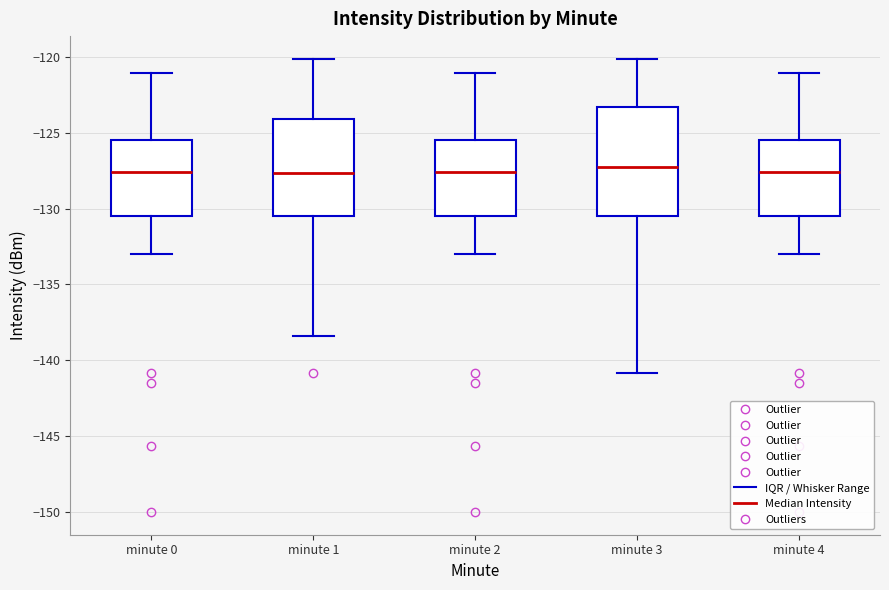

Reading left to right, read every box against the y-axis: the position of its median line, the range the box covers, and the ends of its whiskers. The values are not printed on the chart, so give them approximately, as read against the axis.

minute 0: median -127.5, box -130.5 to -125.5, whiskers -133.0 to -121.0
minute 1: median -127.5, box -130.5 to -124.0, whiskers -138.5 to -120.0
minute 2: median -127.5, box -130.5 to -125.5, whiskers -133.0 to -121.0
minute 3: median -127.0, box -130.5 to -123.5, whiskers -141.0 to -120.0
minute 4: median -127.5, box -130.5 to -125.5, whiskers -133.0 to -121.0